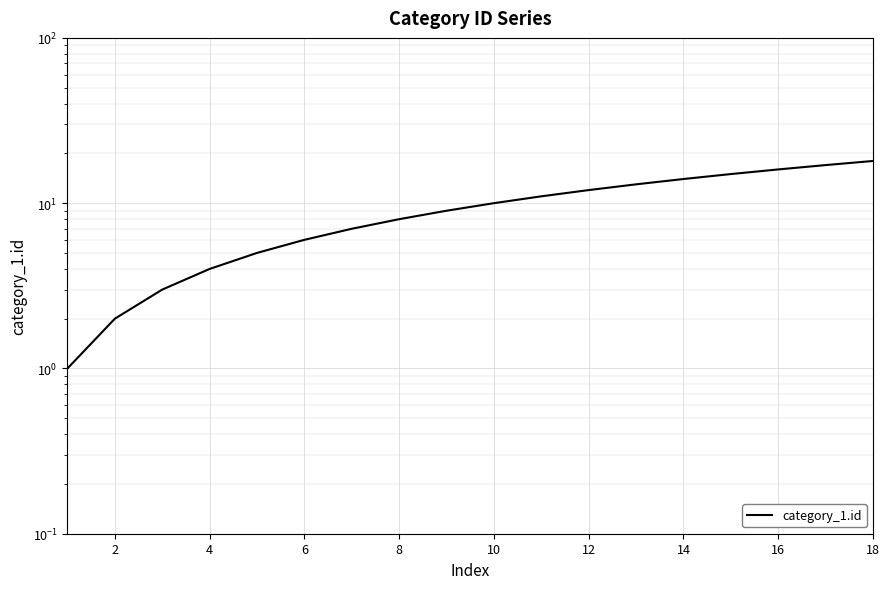

Reading right to left, what are all the values shown in this chart?

18	17	16	15	14	13	12	11	10	9	8	7	6	5	4	3	2	1